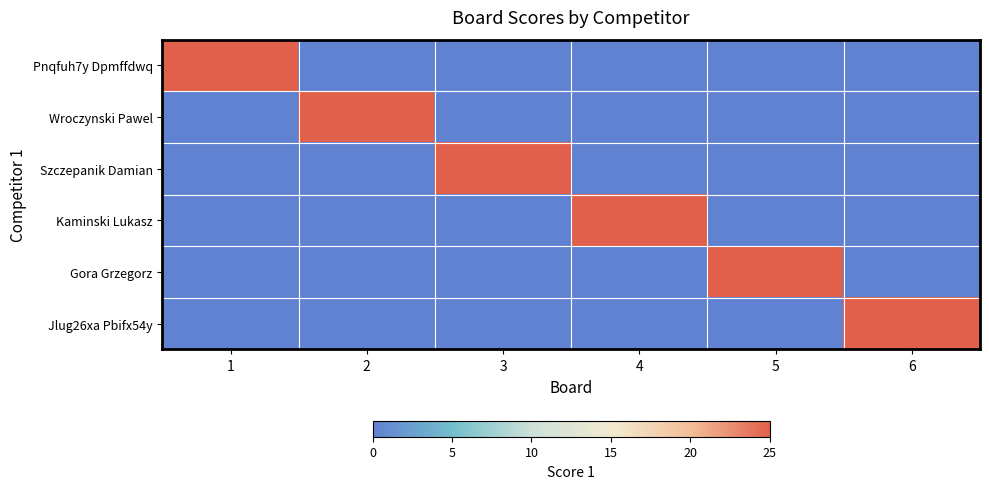

At which category is the sum across all series the highest?

1